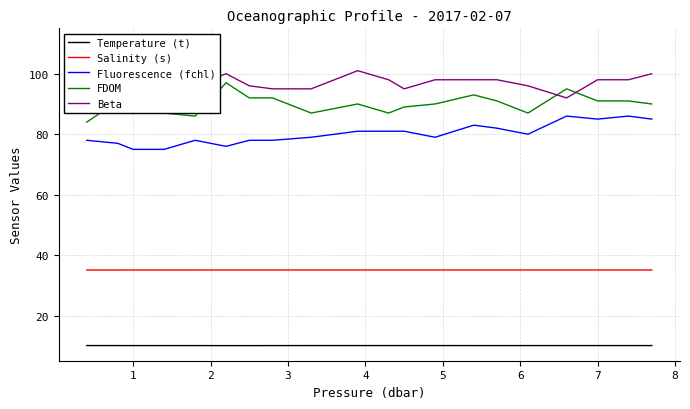

True or false: Temperature (t) and Fluorescence (fchl) cross at least once.

False